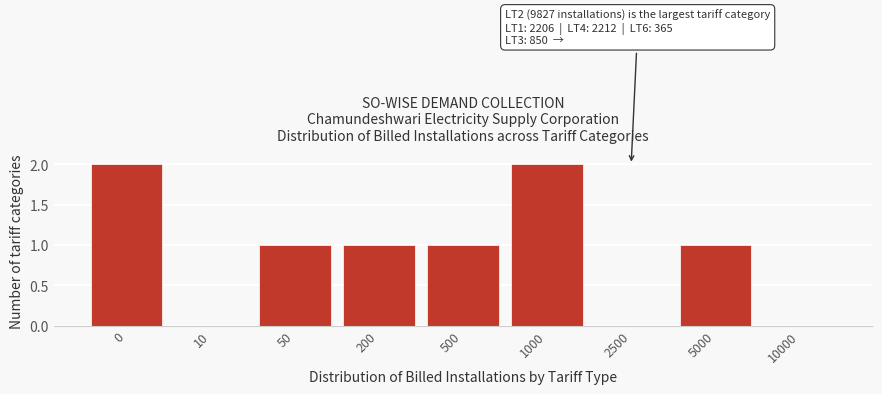

Reading left to right, what are all the values shown in this chart?

0=2	10=0	50=1	200=1	500=1	1000=2	2500=0	5000=1	10000=0